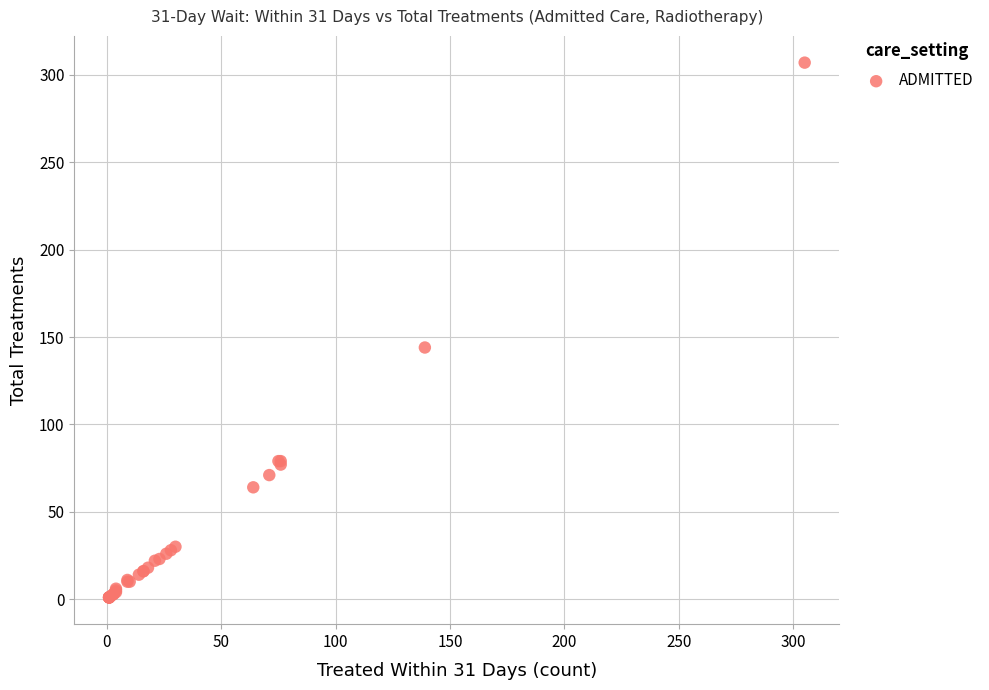

What Y value in the scatter plot is closest to 154?

144